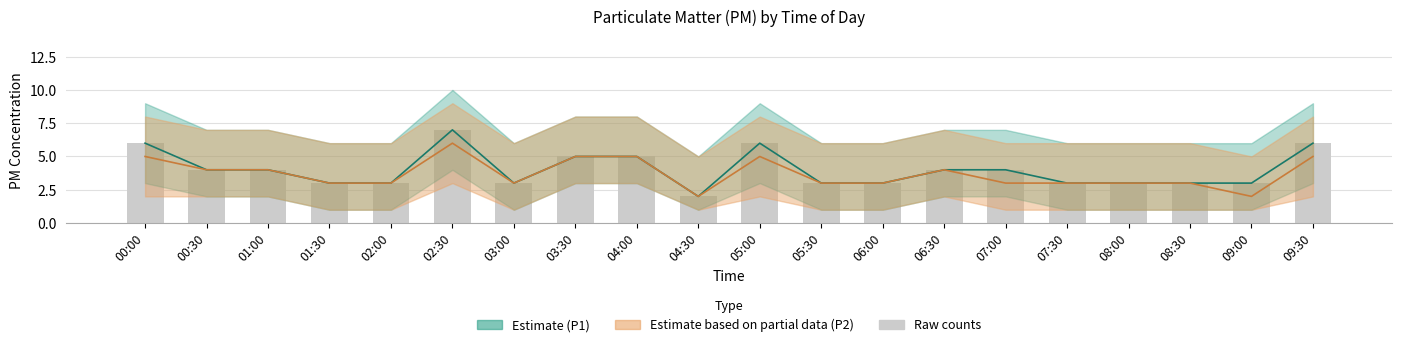

Rank the series by their maximum value, from highest to lowest.

P1 estimate line, P1 raw, P2 estimate line